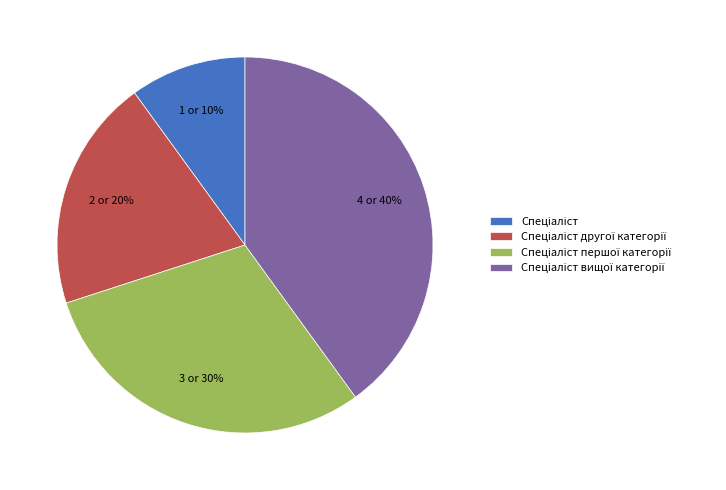

To the nearest percent, what is the difference between the largest and smallest slice percentages?

30%